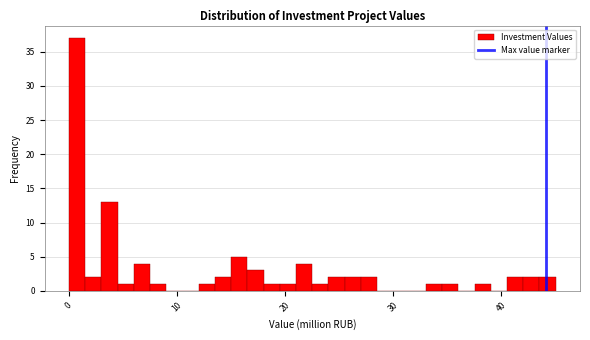

Around what value on the x-axis is the tallest bar? Give the approximate position of its centre, as read against the axis.

1